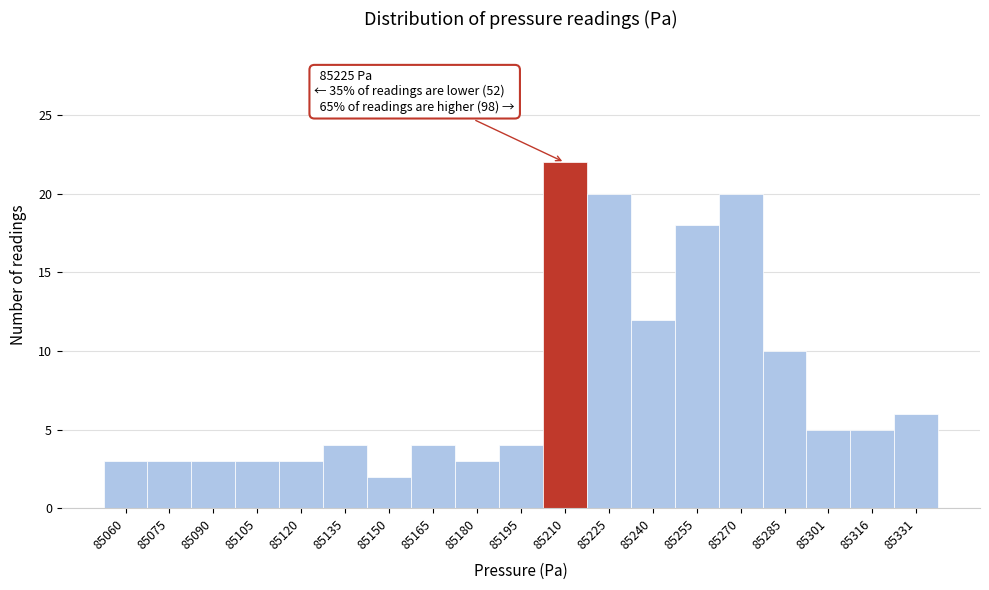

Reading right to left, extract all data points from this chart.

85331=6	85316=5	85301=5	85285=10	85270=20	85255=18	85240=12	85225=20	85210=22	85195=4	85180=3	85165=4	85150=2	85135=4	85120=3	85105=3	85090=3	85075=3	85060=3